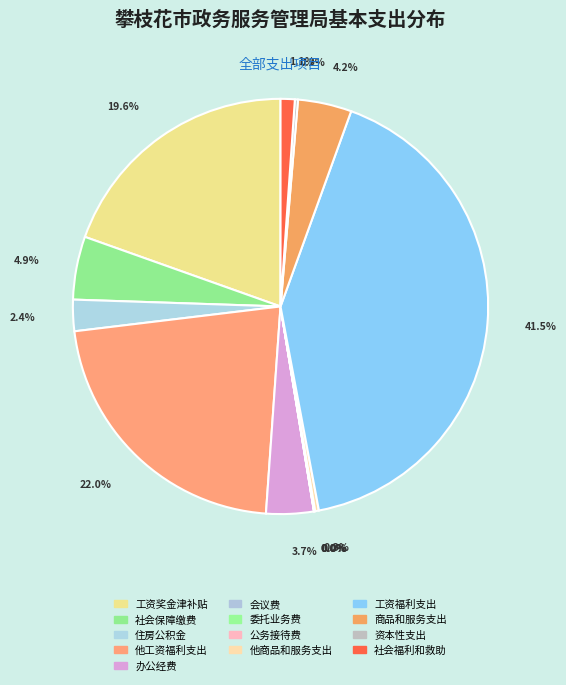

Is the sum of 社会保障缴费 and 会议费 greater than half?

No